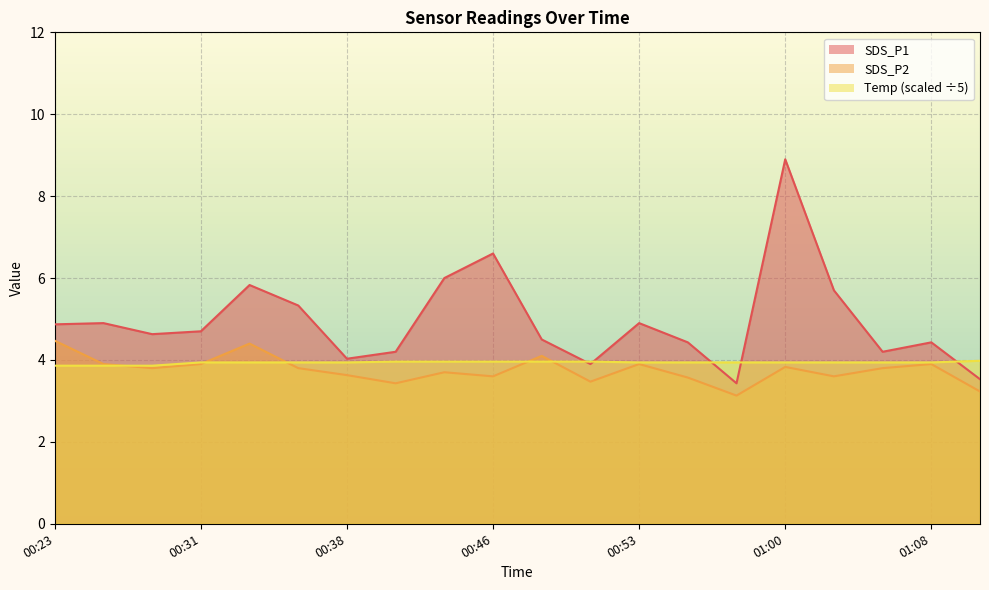

Which series ends up on top after the final intersection of SDS_P1 and Temp?

Temp